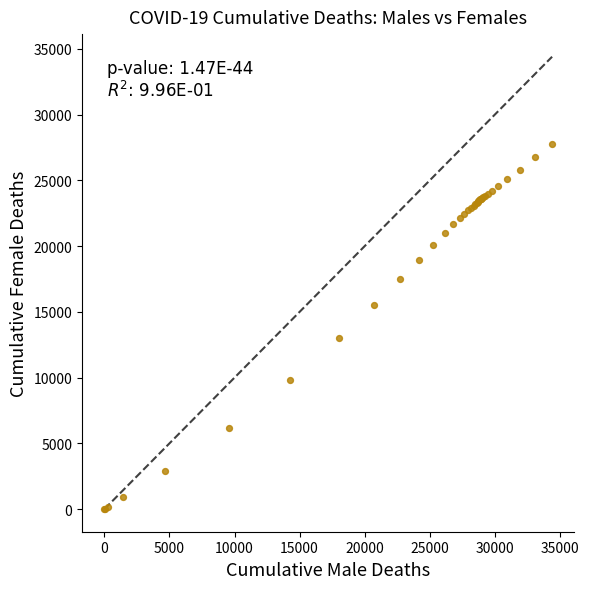

What Y value in the scatter plot is closest to 13881?

13013